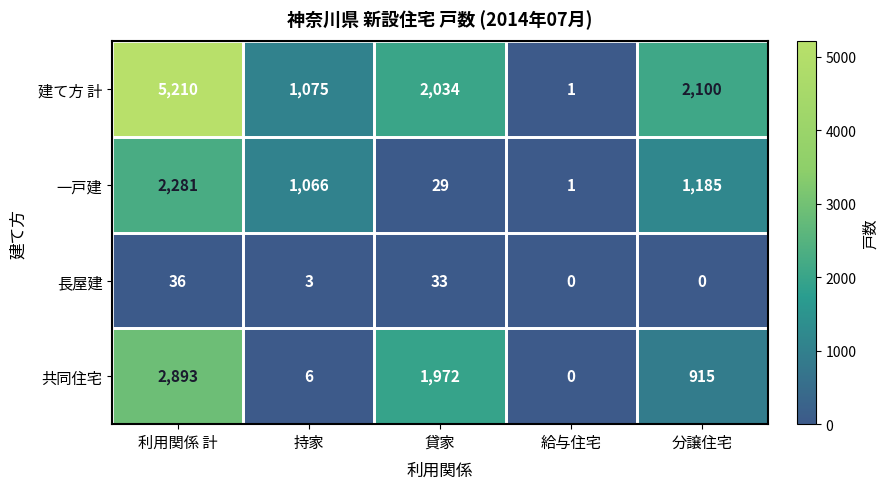

What is the difference between the 長屋建 values at 貸家 and 持家?

30